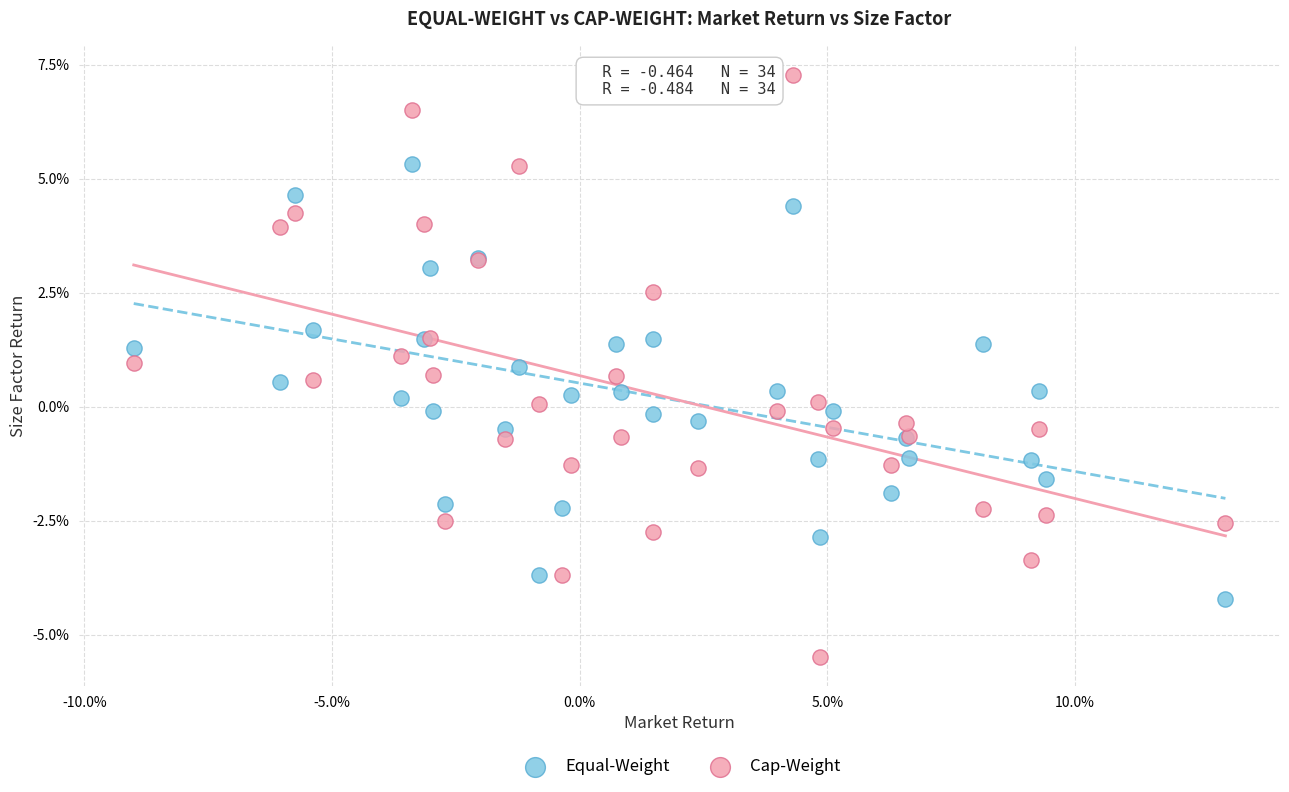

What are all the series names shown in the legend?

Equal-Weight, Cap-Weight